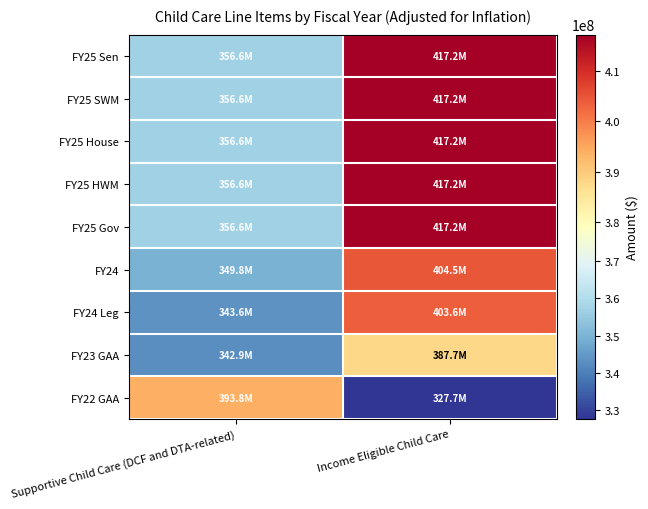

Count the number of categories in the chart.

2